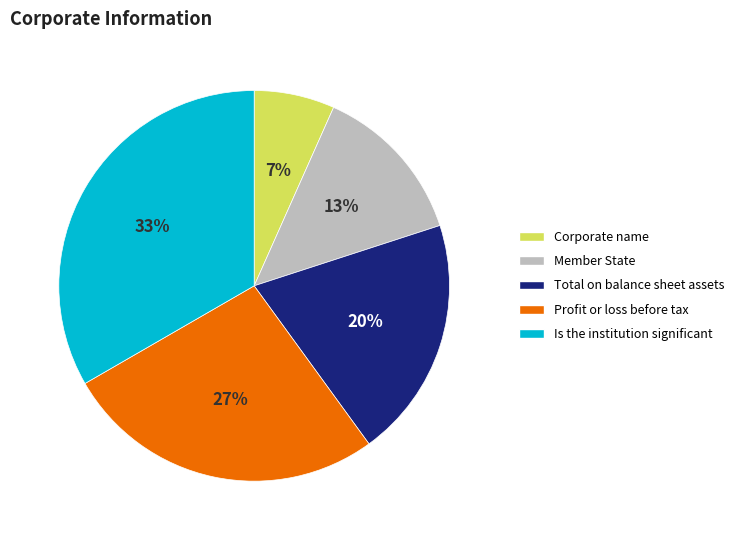

To the nearest percent, what is the difference between the Profit or loss before tax and Corporate name slice percentages?

20%